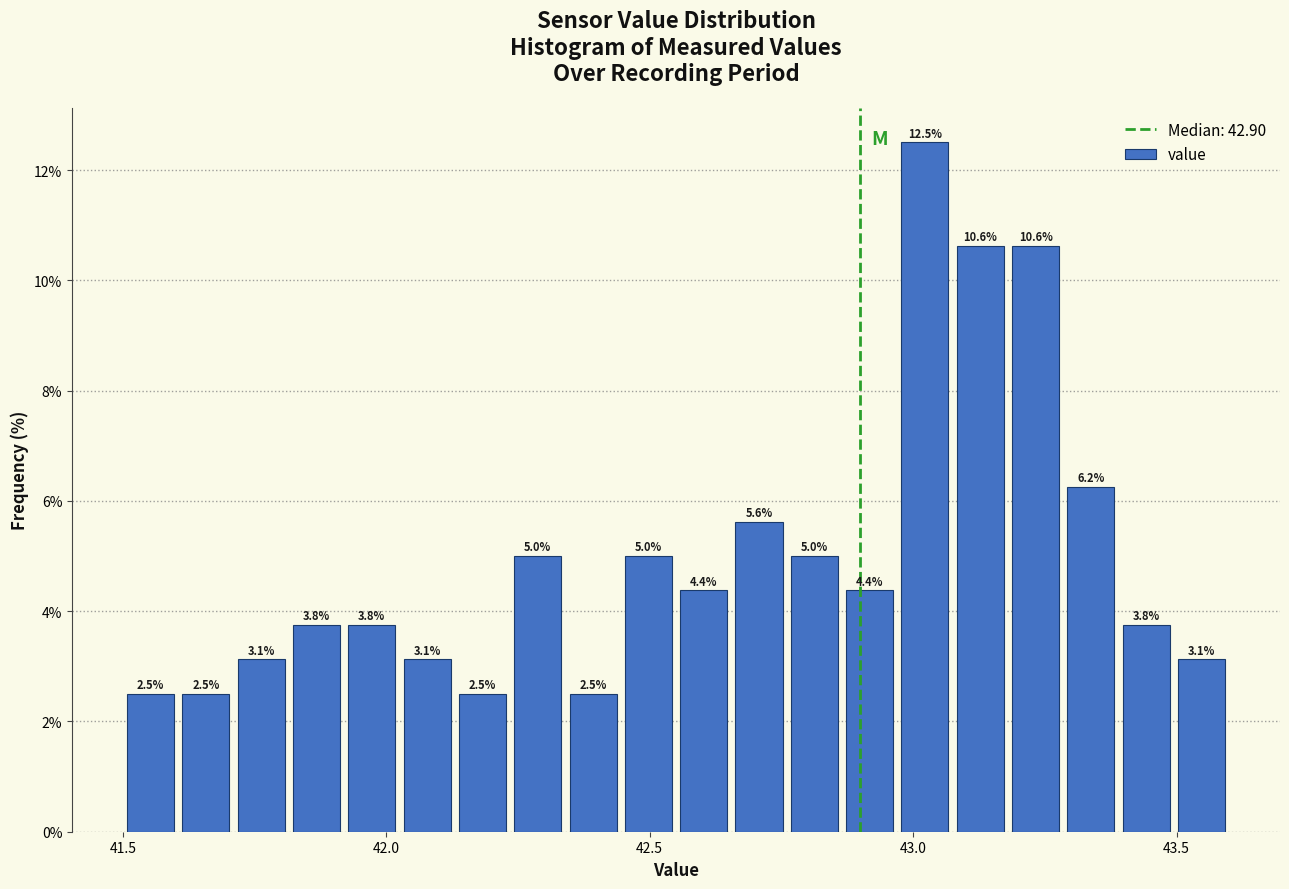

Around what value on the x-axis is the tallest bar? Give the approximate position of its centre, as read against the axis.

43.00